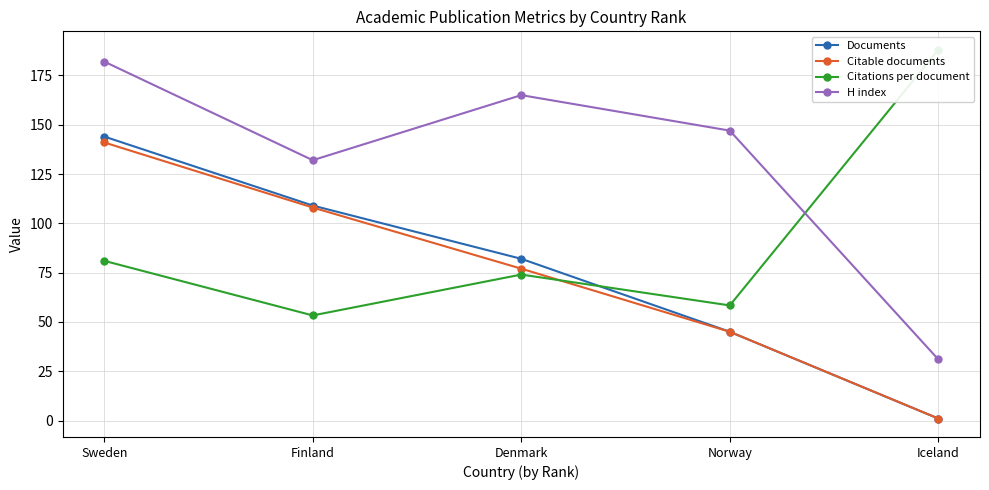

Which has a higher value, Finland or Denmark?

Finland